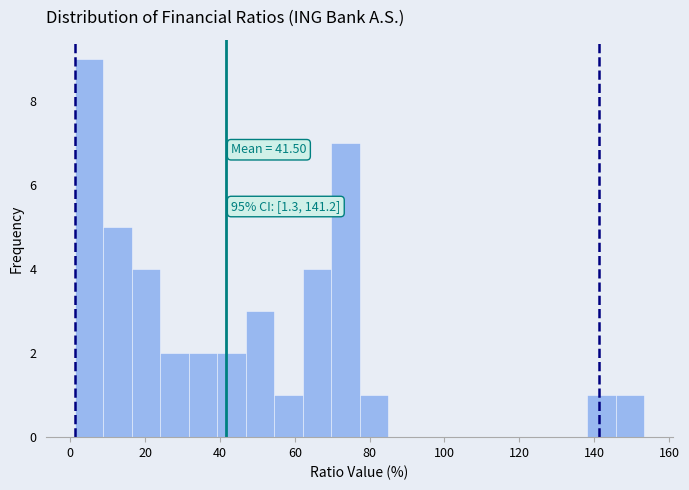

Read against the x-axis, roughly where is the centre of the tallest bar?

6